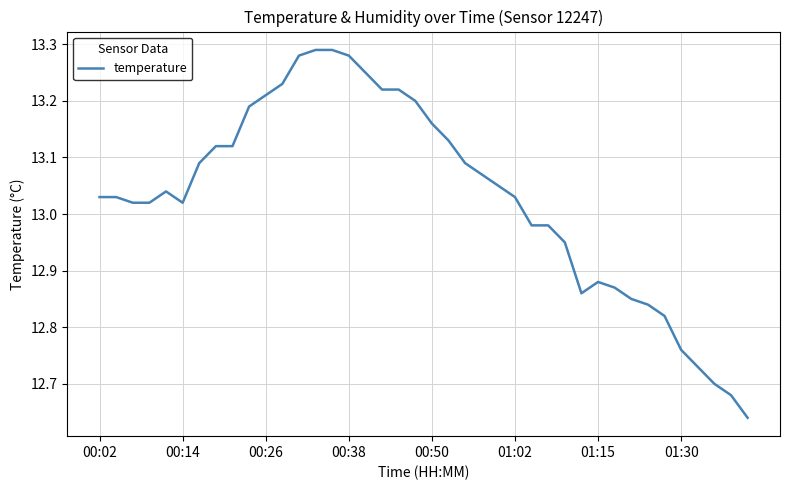

How many lines are shown in the chart?

1